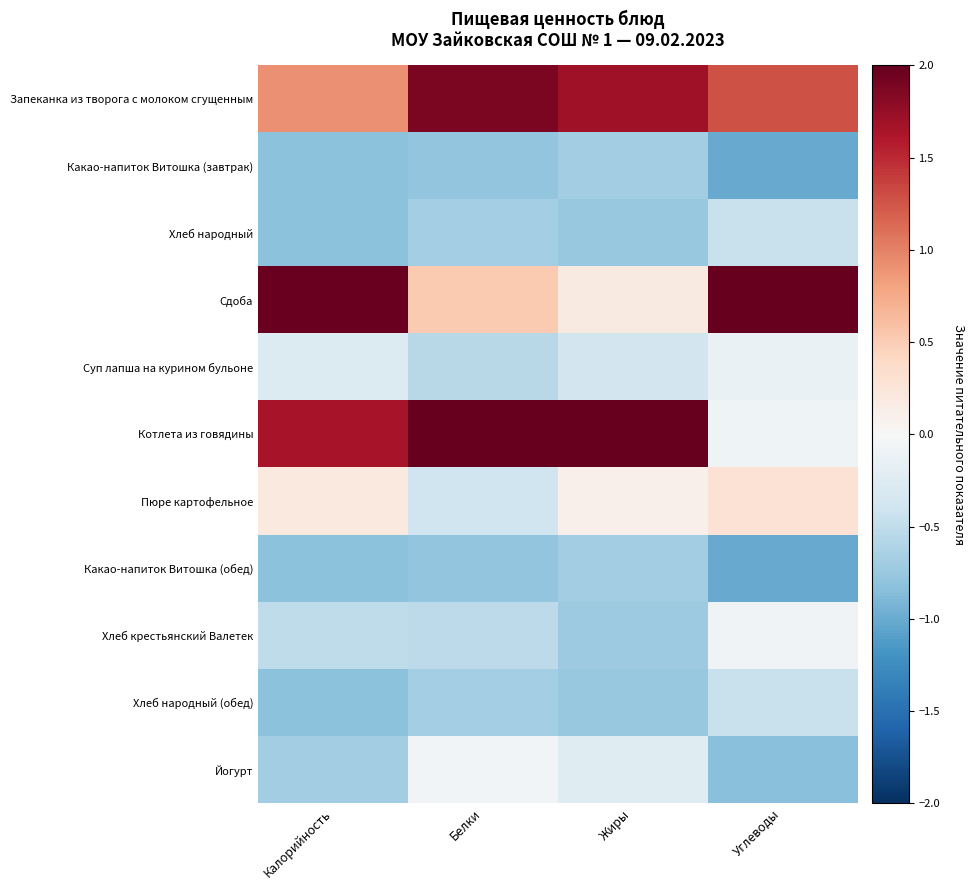

What is the spread (max minus min) of values at Углеводы?

3.5